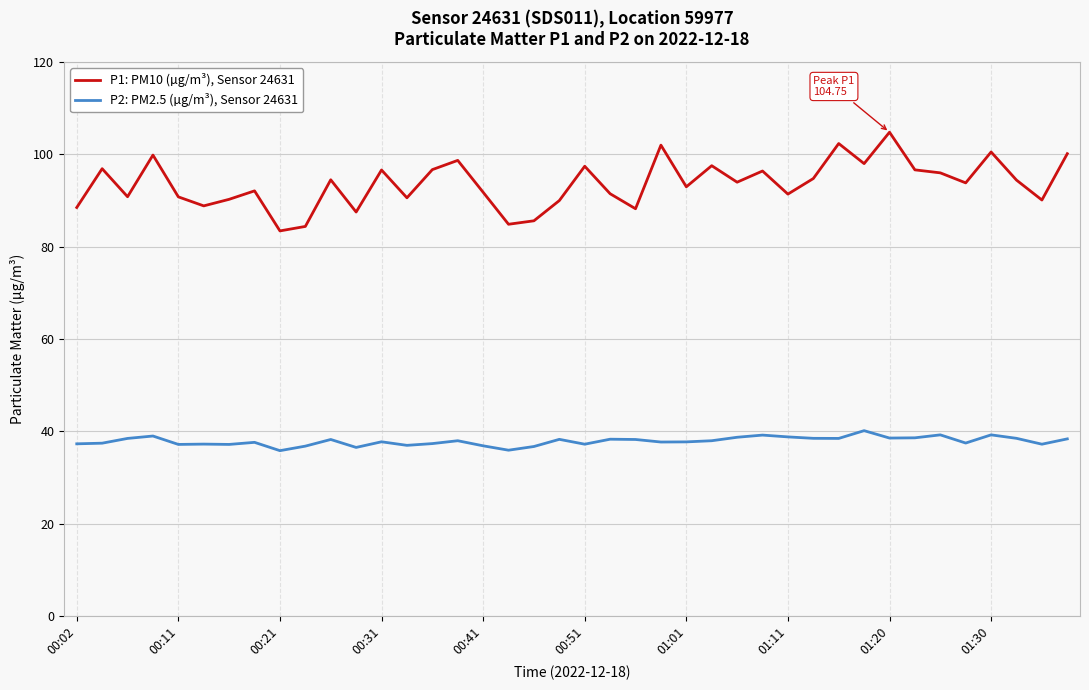

True or false: P2: PM2.5 (µg/m³), Sensor 24631 and P1: PM10 (µg/m³), Sensor 24631 intersect in this chart.

False